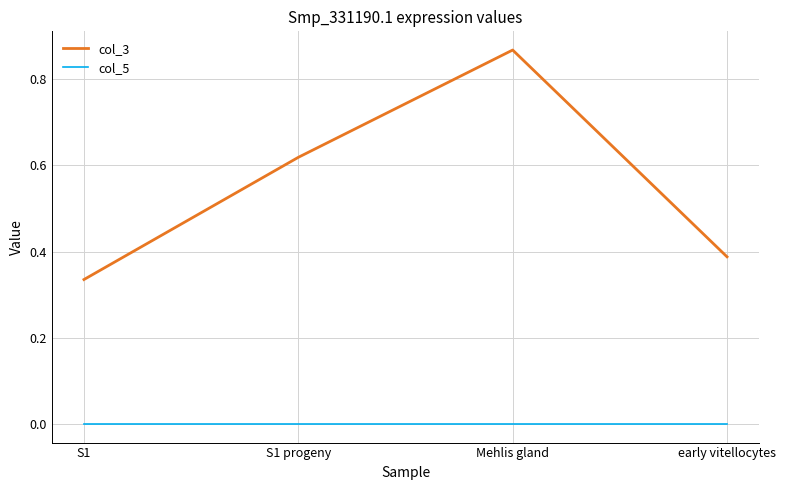

Is the value of col_3 at S1 greater than the value of col_5 at Mehlis gland?

Yes